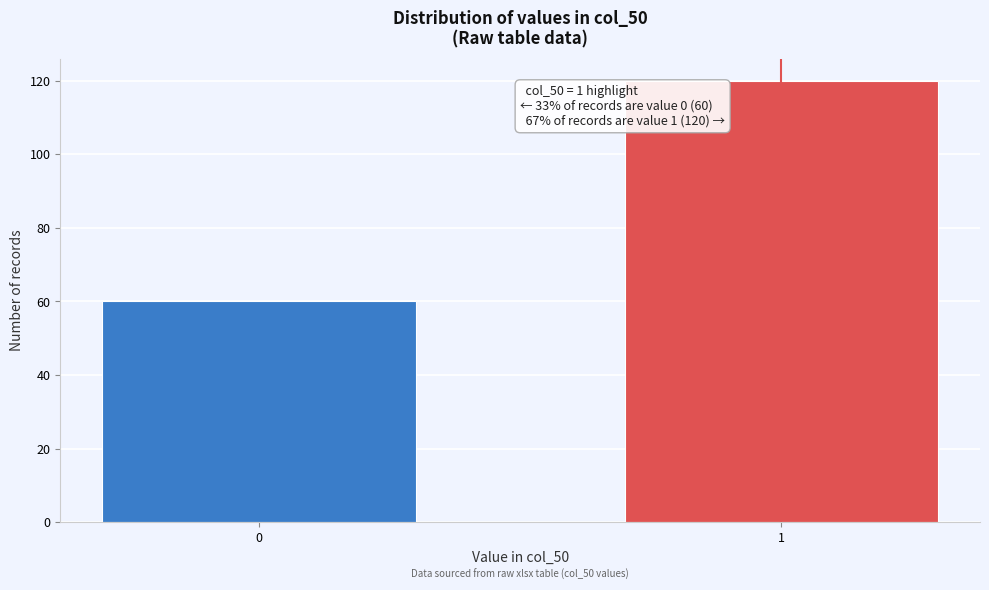

Reading left to right, extract all data points from this chart.

60	120